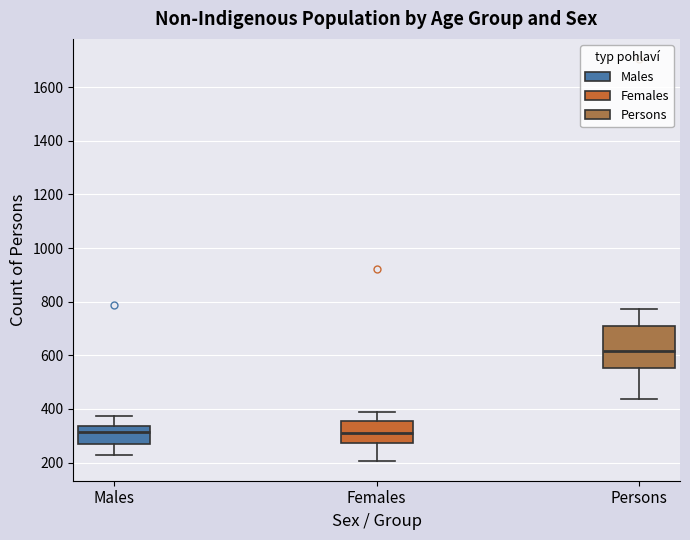

Reading left to right, read every box against the y-axis: the position of its median line, the range the box covers, and the ends of its whiskers. The values are not printed on the chart, so give them approximately, as read against the axis.

Males: median 320, box 280 to 340, whiskers 220 to 380
Females: median 320, box 280 to 360, whiskers 200 to 400
Persons: median 620, box 560 to 700, whiskers 440 to 780